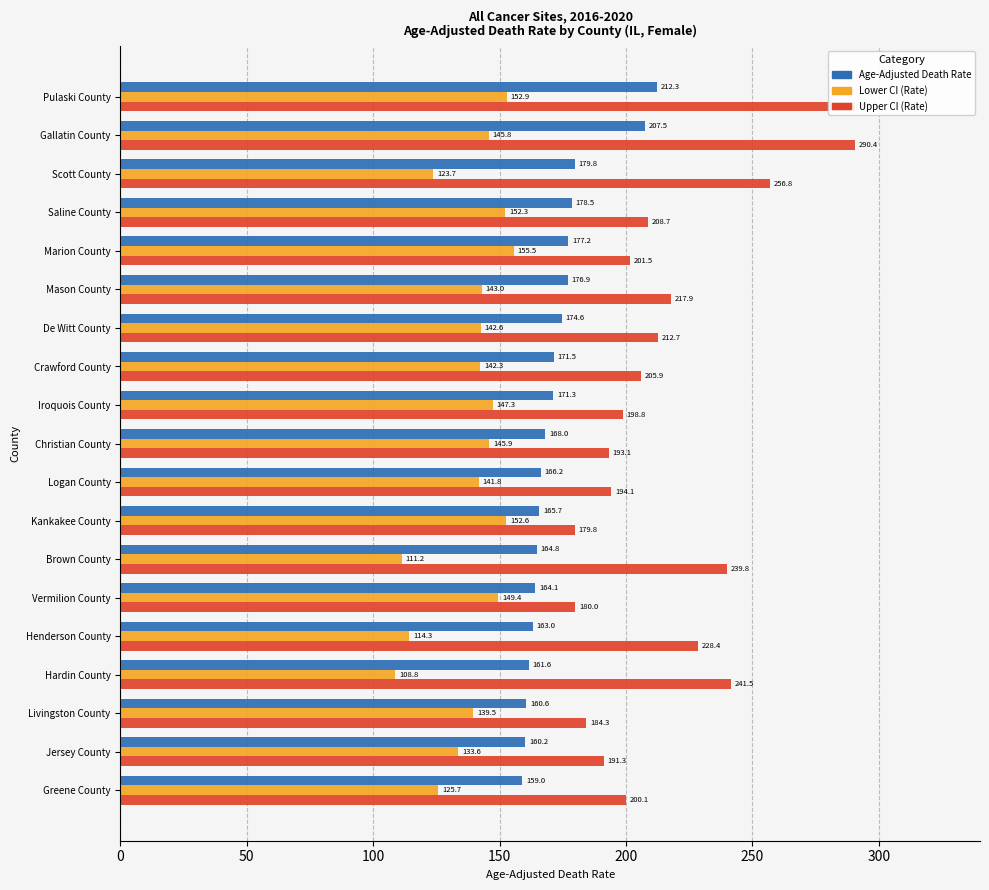

What is the difference between the second highest and minimum values in the Lower CI (Rate) series?

44.1